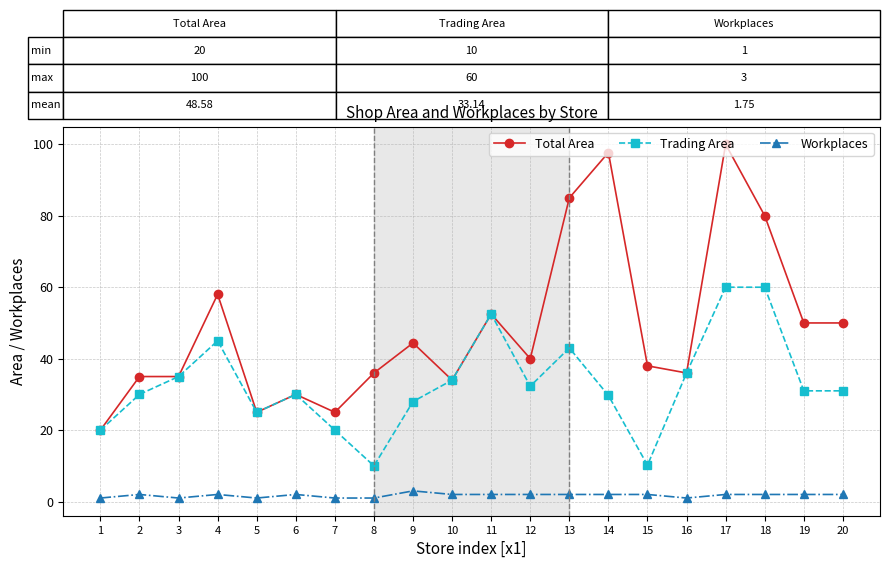

Is it true that Trading Area equals 45.0 at 4?

True